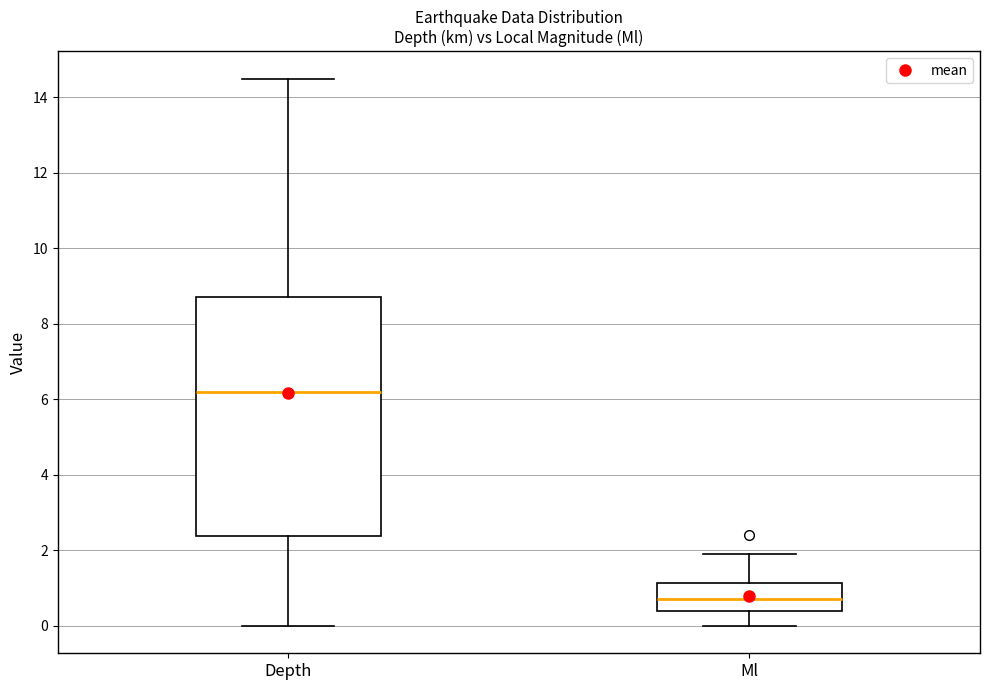

Reading left to right, read every box against the y-axis: the position of its median line, the range the box covers, and the ends of its whiskers. The values are not printed on the chart, so give them approximately, as read against the axis.

Depth: median 6.2, box 2.4 to 8.8, whiskers 0.0 to 14.4
Ml: median 0.8, box 0.4 to 1.2, whiskers 0.0 to 2.0